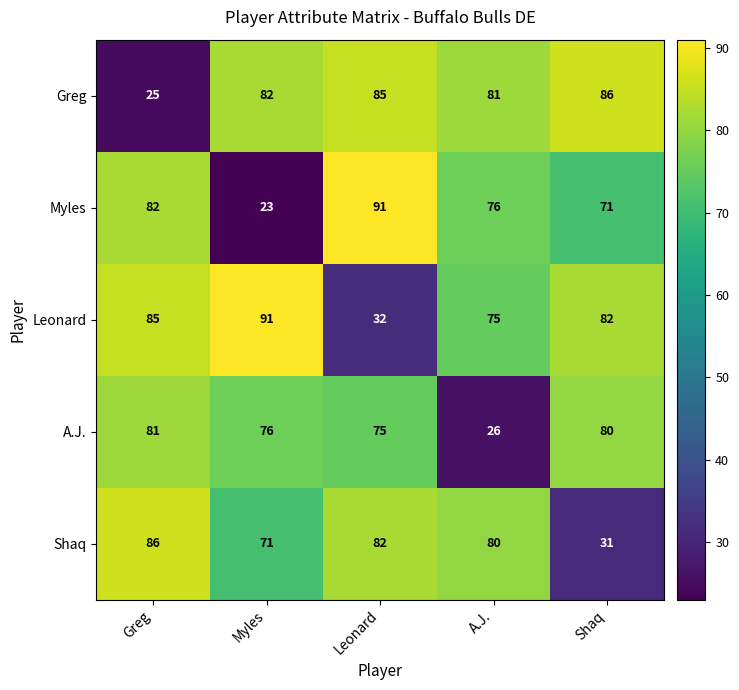

How many values in the A.J. series are below 76?

2